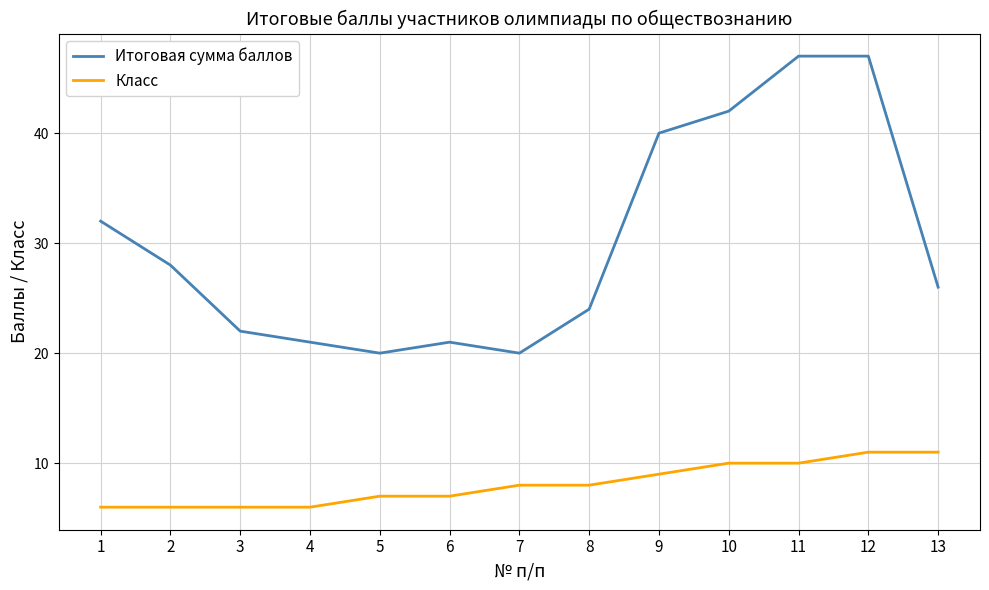

What is the difference between the second highest and second lowest values in the Класс series?

5